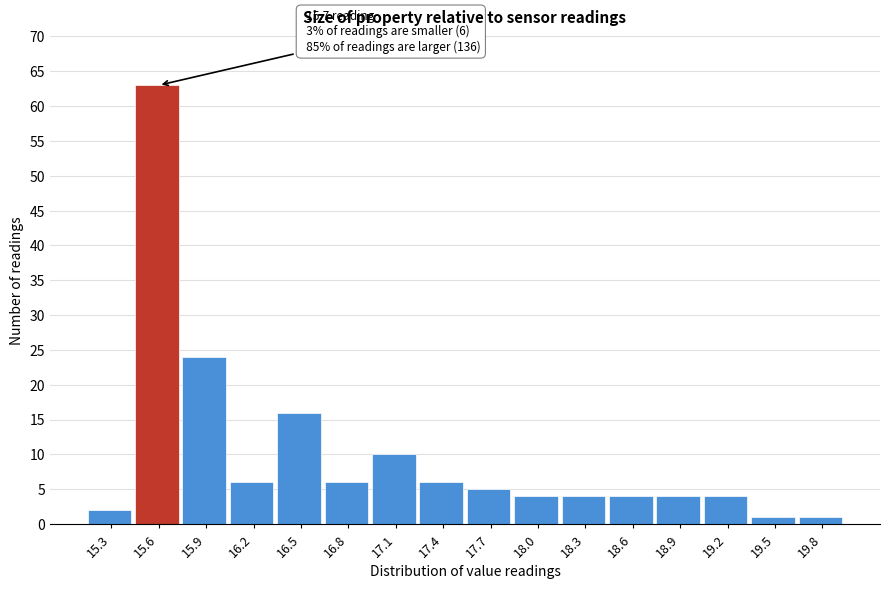

Reading right to left, what are all the values shown in this chart?

19.8=1	19.5=1	19.2=4	18.9=4	18.6=4	18.3=4	18.0=4	17.7=5	17.4=6	17.1=10	16.8=6	16.5=16	16.2=6	15.9=24	15.6=63	15.3=2